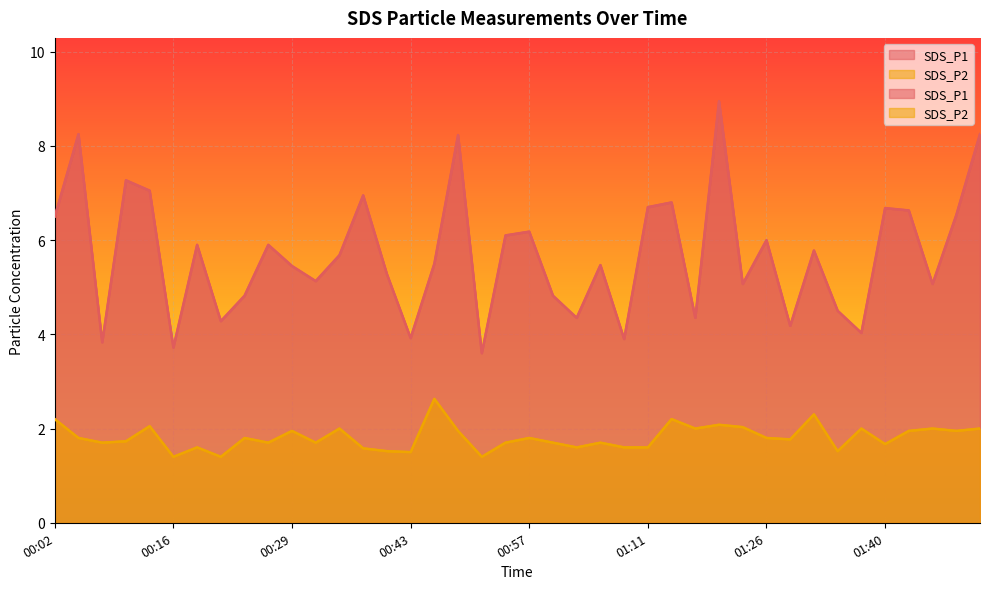

Which series has the largest total across all categories?

SDS_P1